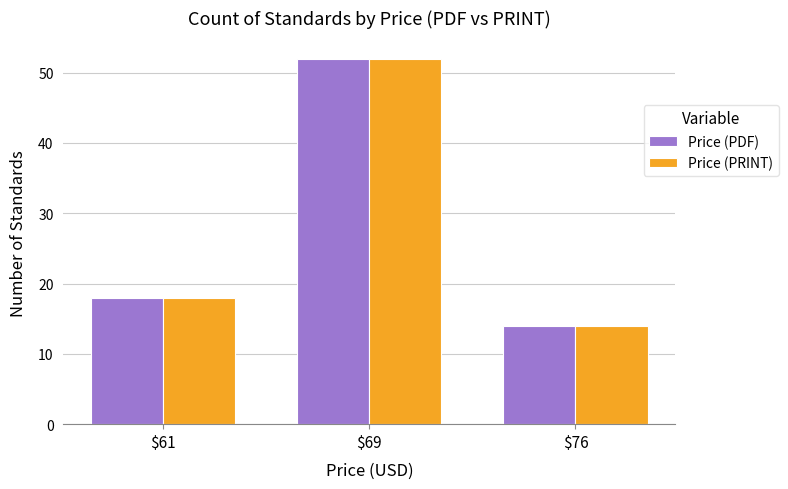

Where is Price (PDF) nearest to the value 33?

$61